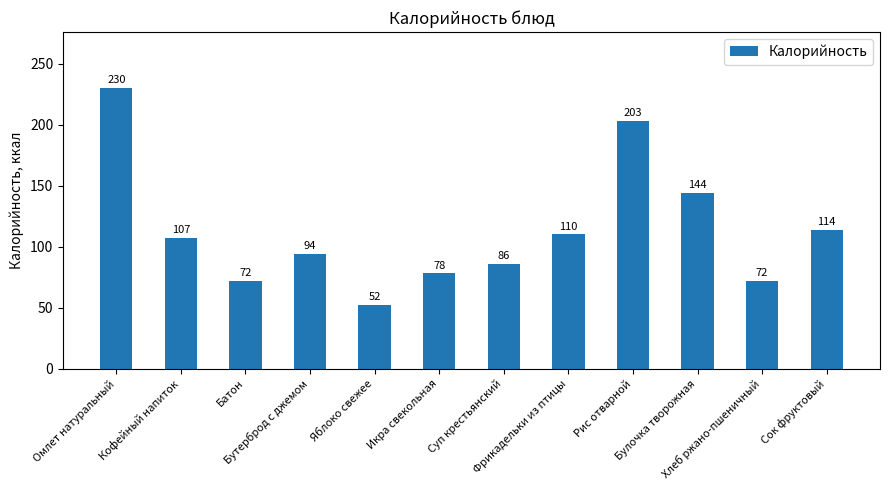

What is the smallest value displayed?

52